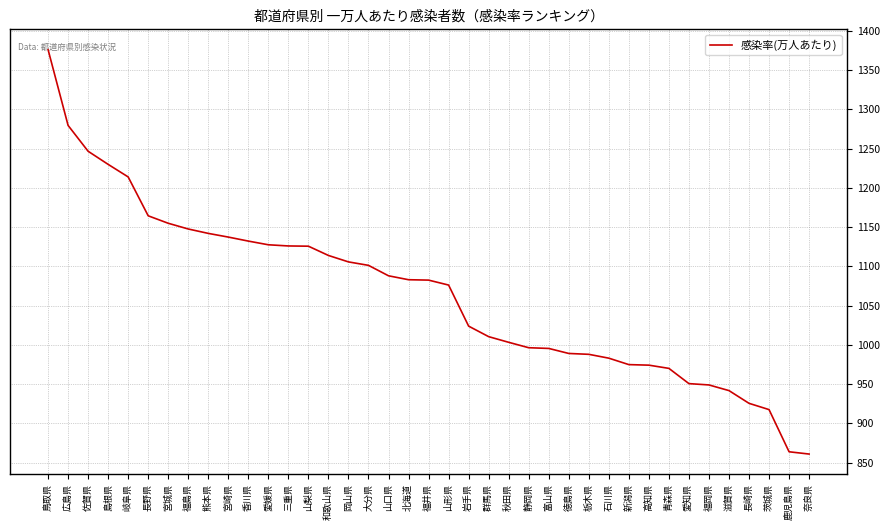

Does the chart display data point markers on the line(s)?

No